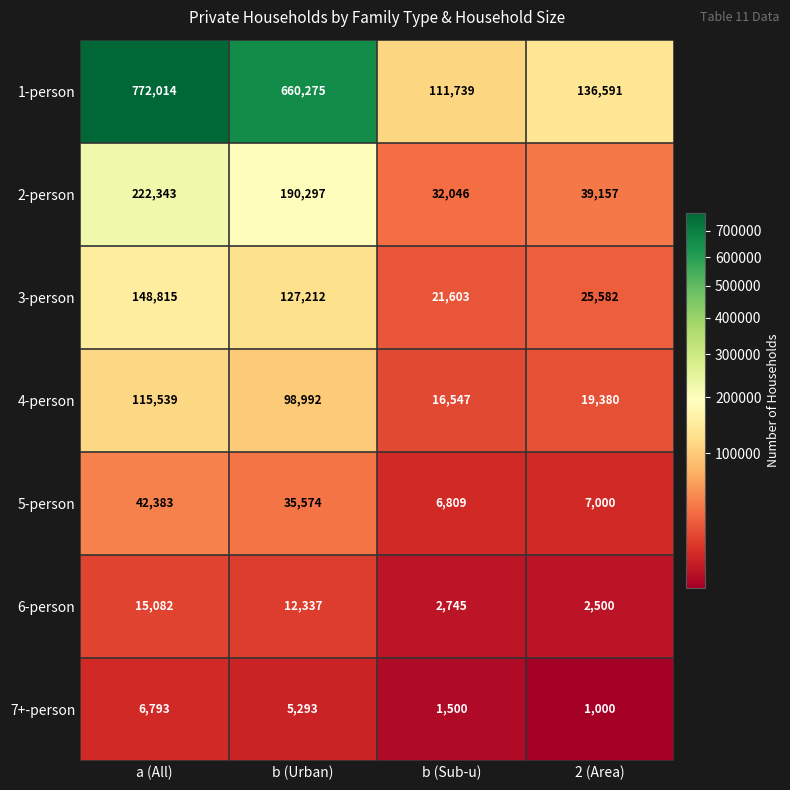

The value of 4-person at b (Urban) is 98992. True or false?

True